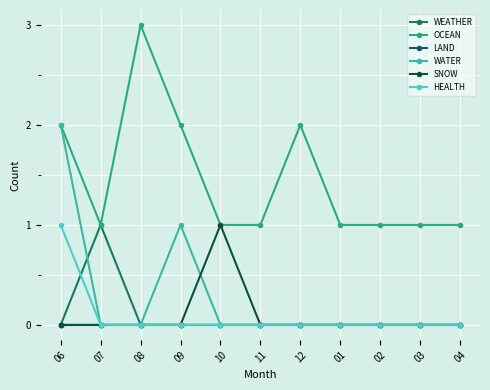

How many lines are shown in the chart?

6